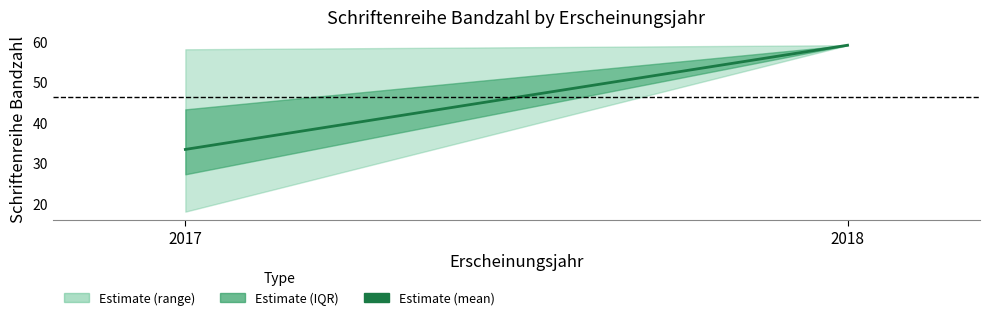

How many lines are shown in the chart?

1